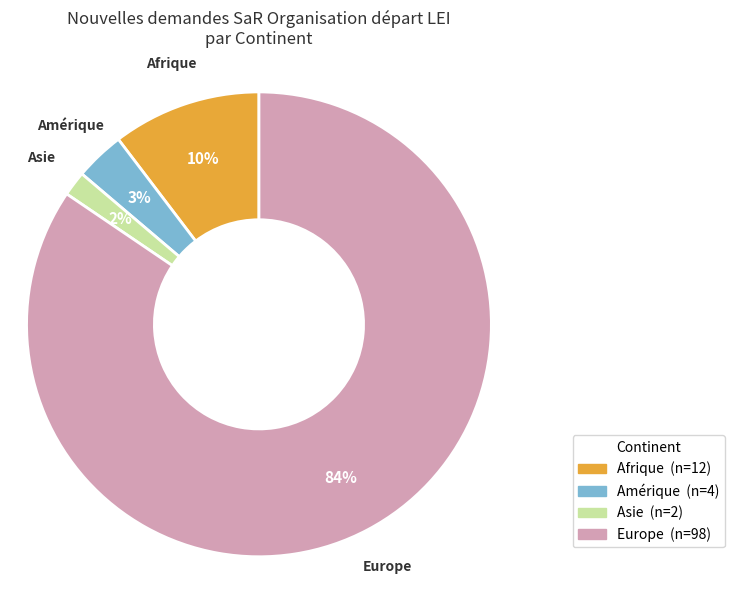

Do Asie and Amérique together represent more than half of the pie?

No